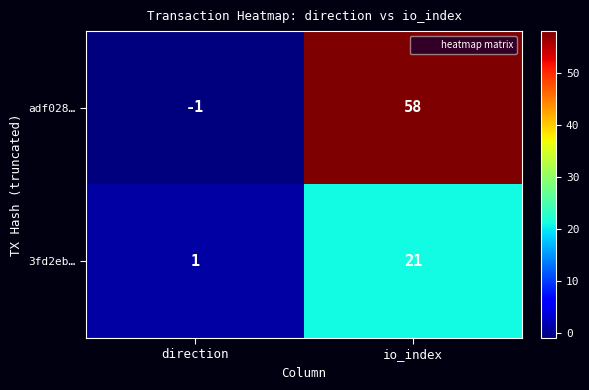

What is the spread (max minus min) of values at direction?

2